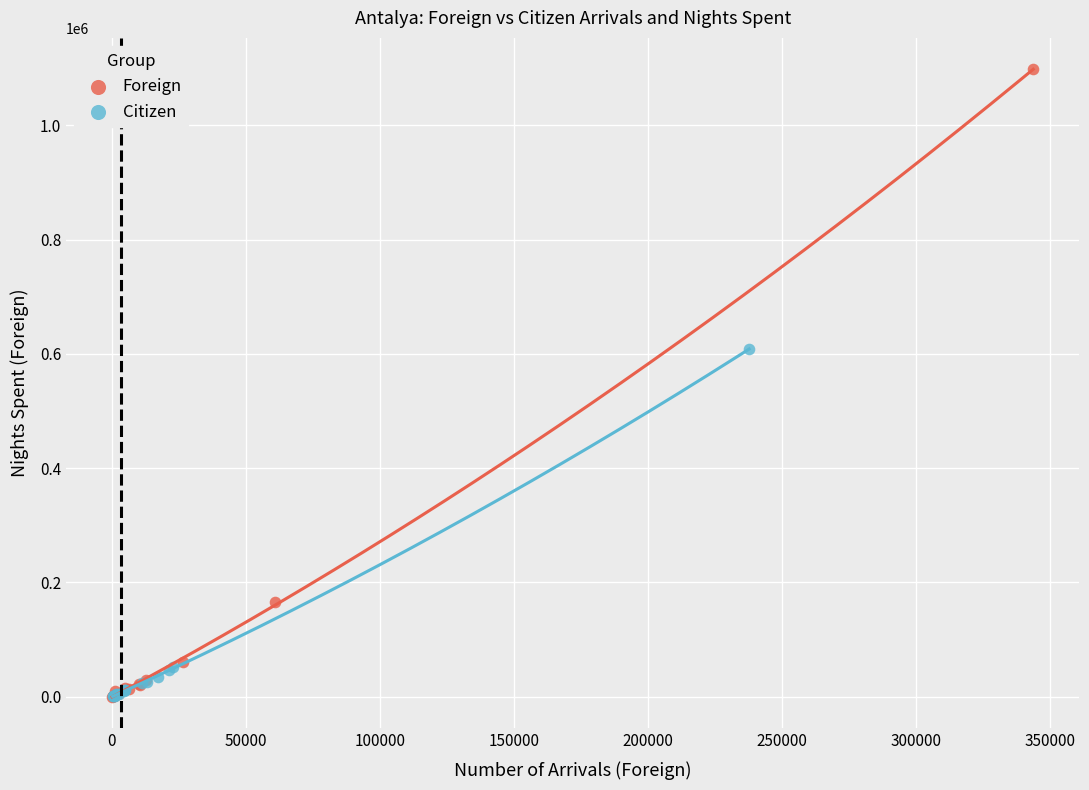

Which series reaches the maximum Y coordinate?

Foreign